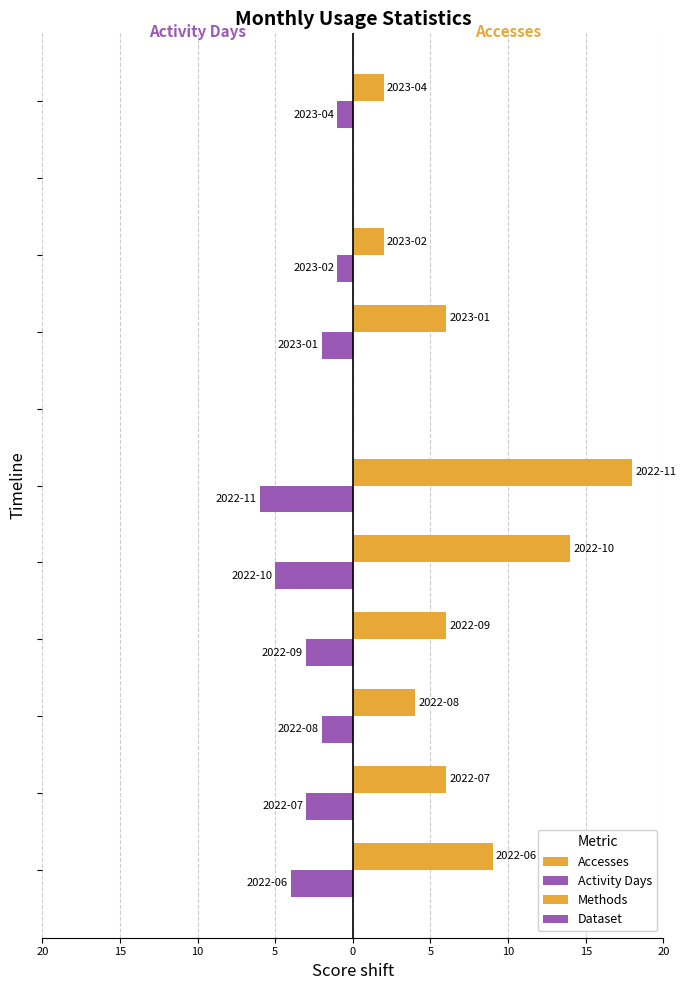

How many values in the Accesses series exceed 6?

3